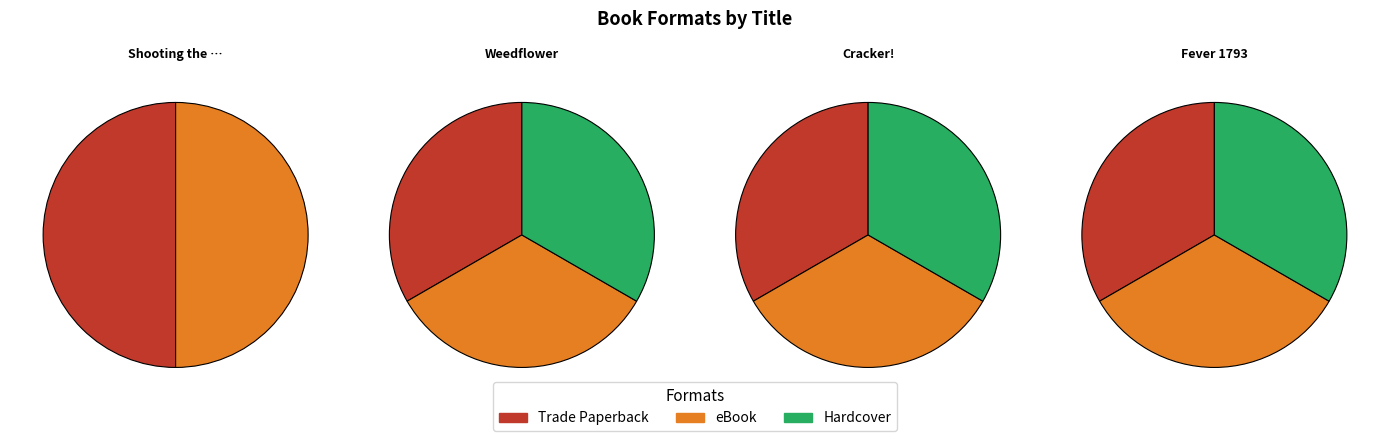

True or false: Cracker! accounts for 21% of the total.

False